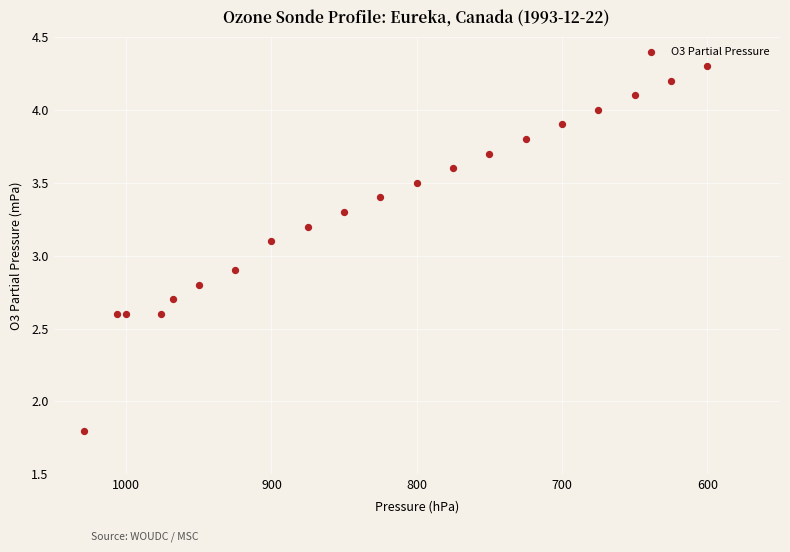

What is the range of Y values (max minus min)?

2.5